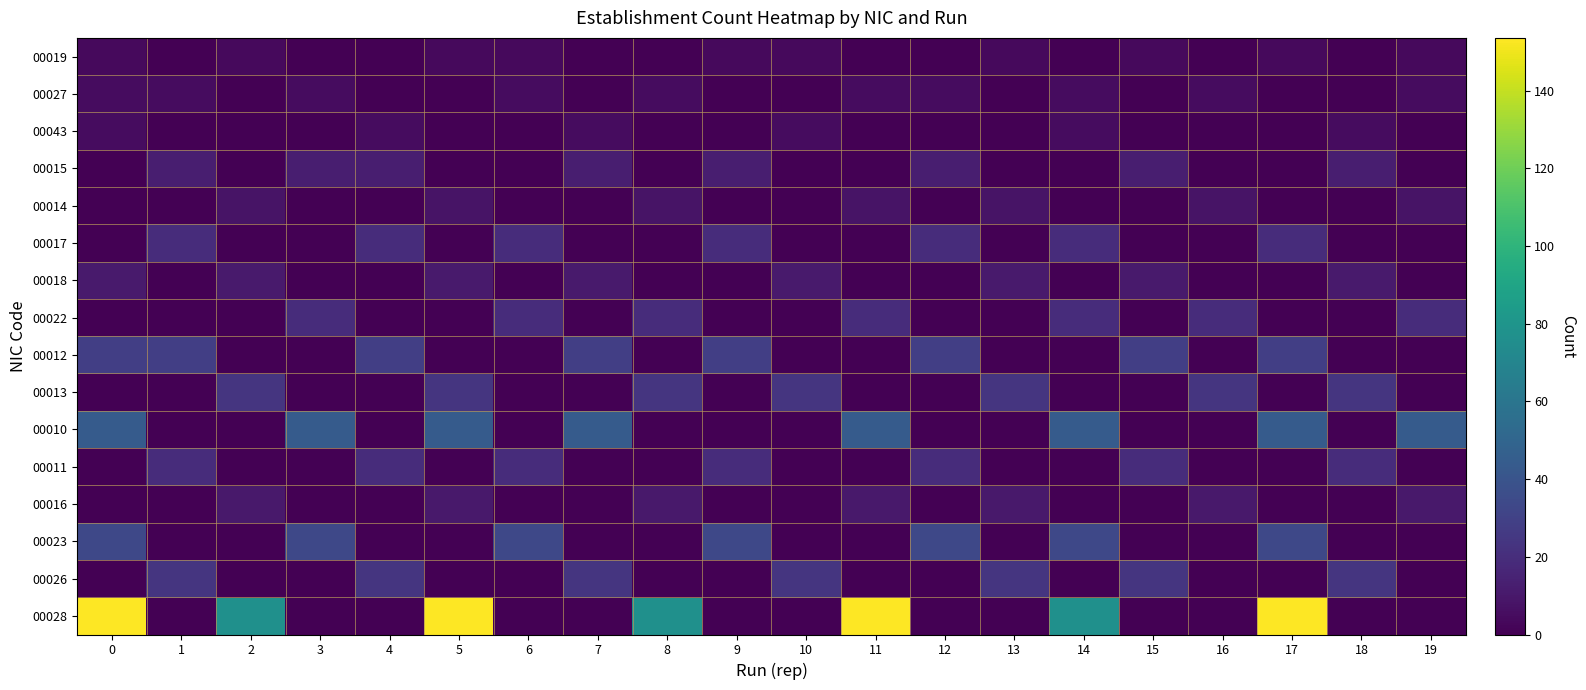

What is the spread (max minus min) of values at 14?

76.8